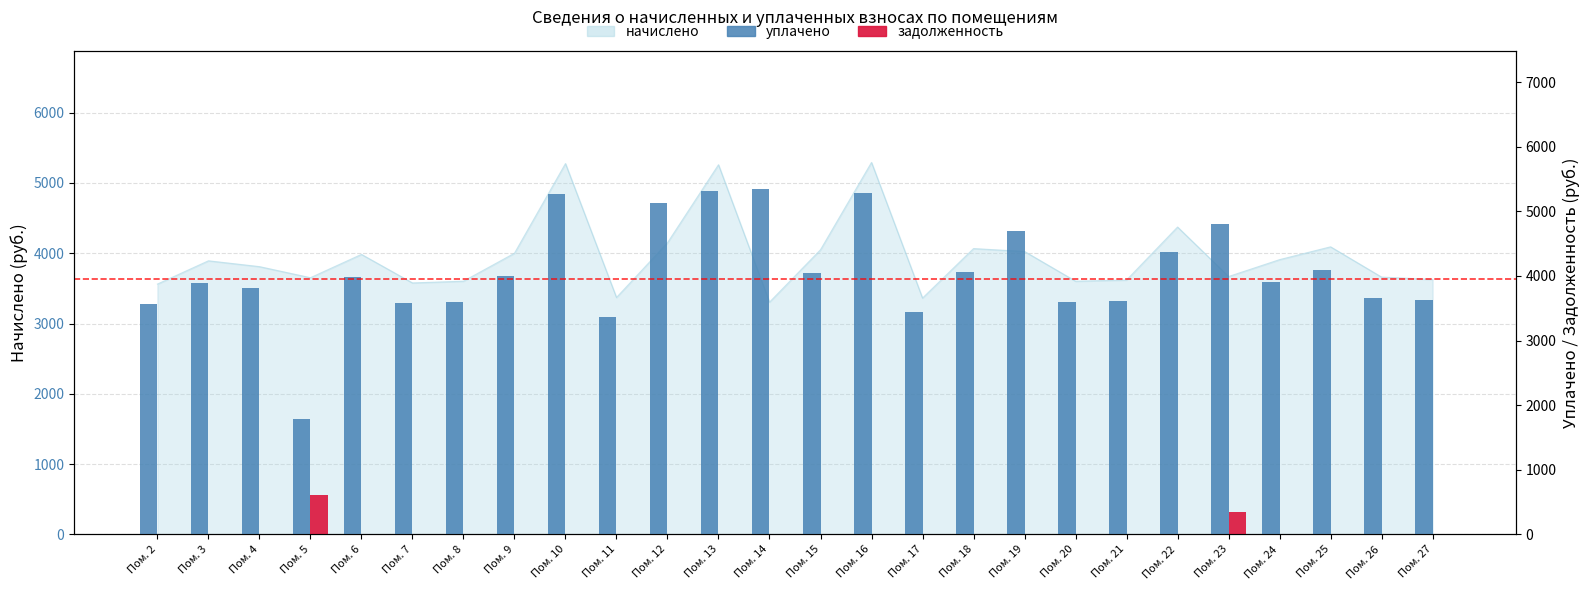

Is the value of задолженность at Пом. 17 greater than the value of уплачено at Пом. 16?

No